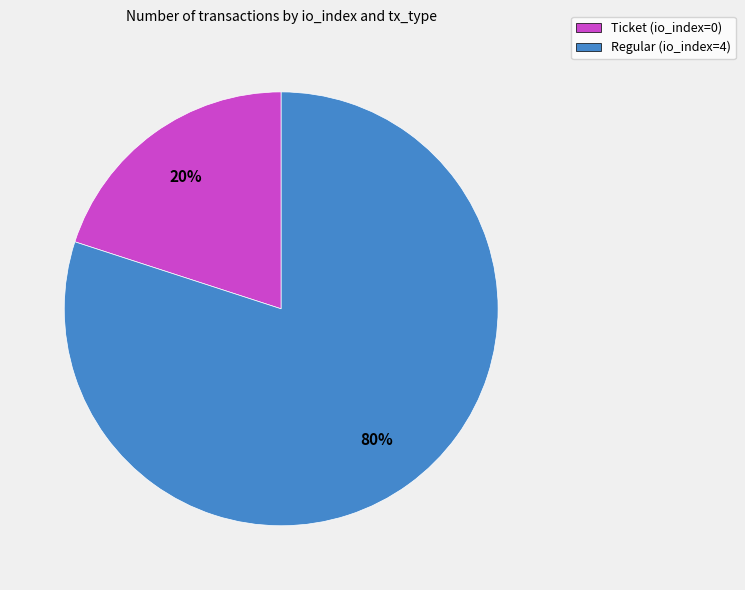

To the nearest percent, what percentage of the pie is Regular (io_index=4)?

80%